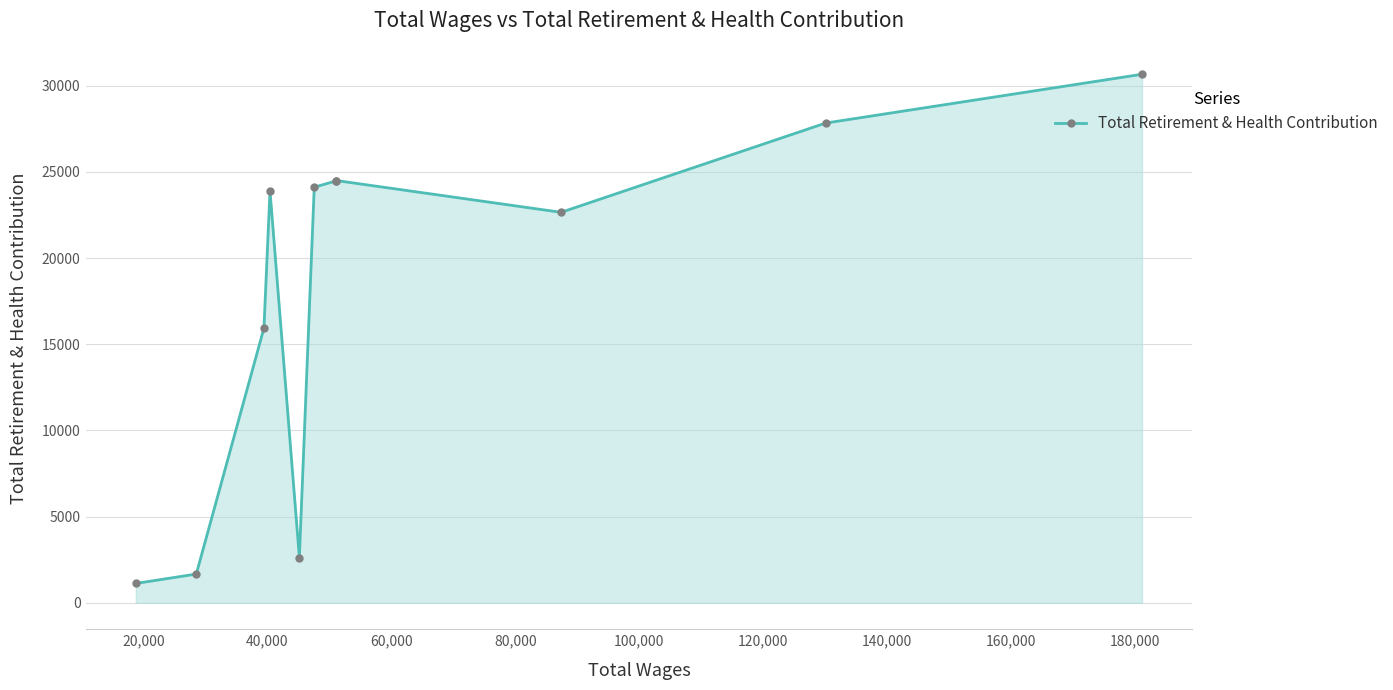

What is the maximum value shown in the chart?

30660